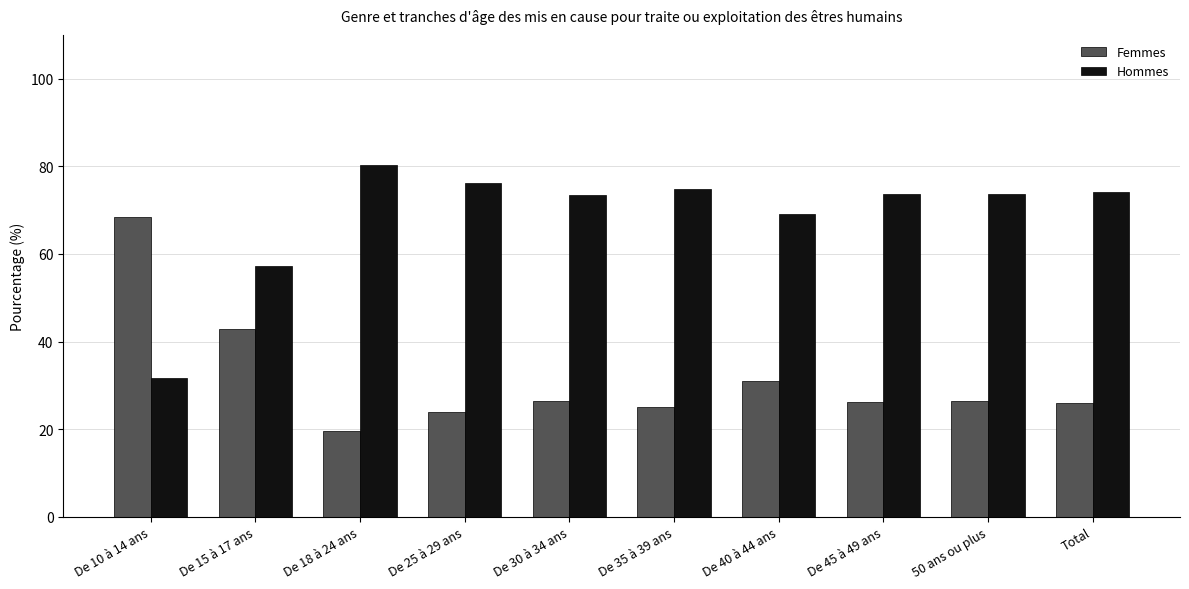

What are all the series names shown in the legend?

Femmes, Hommes